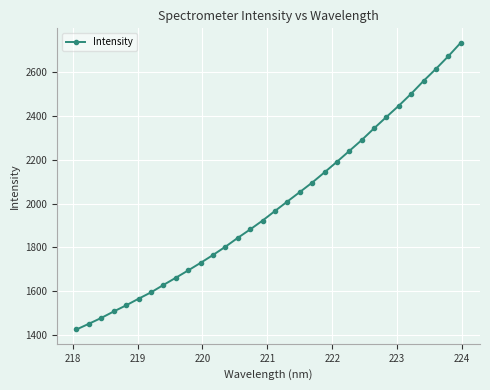

Does the chart display data point markers on the line(s)?

Yes